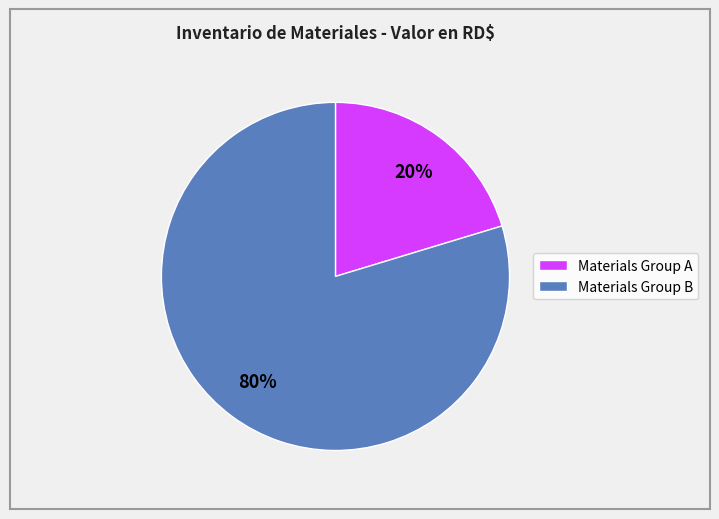

Does any single category account for the majority?

Yes